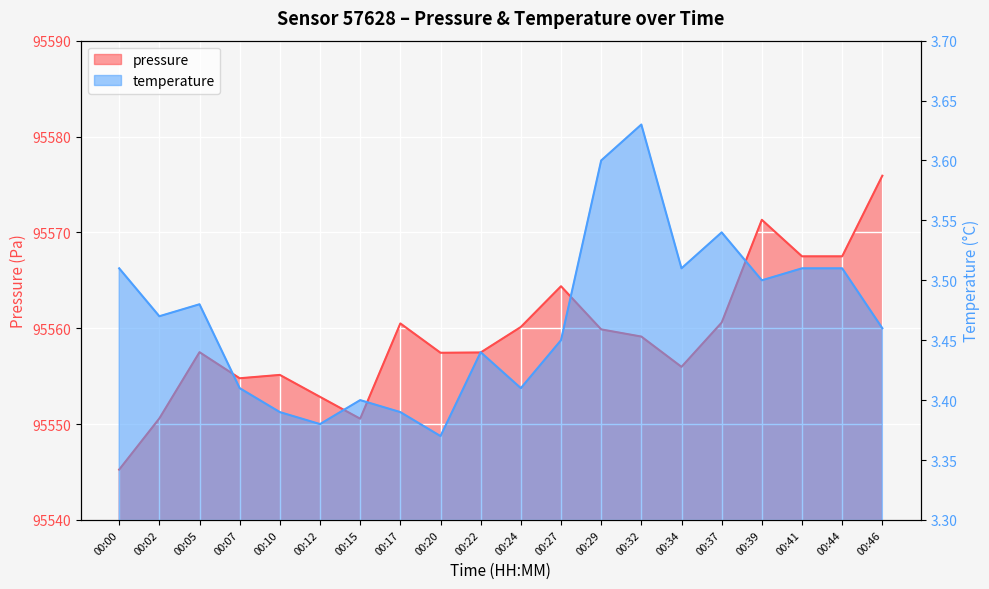

At which label is pressure closest to 95560?

00:29